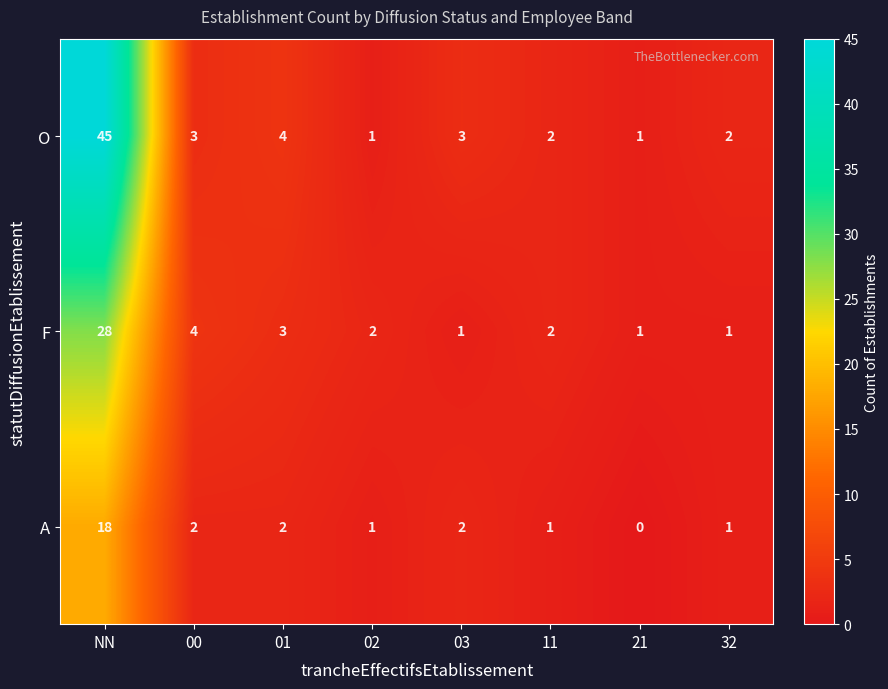

Rank the series by their average value, from highest to lowest.

O, F, A